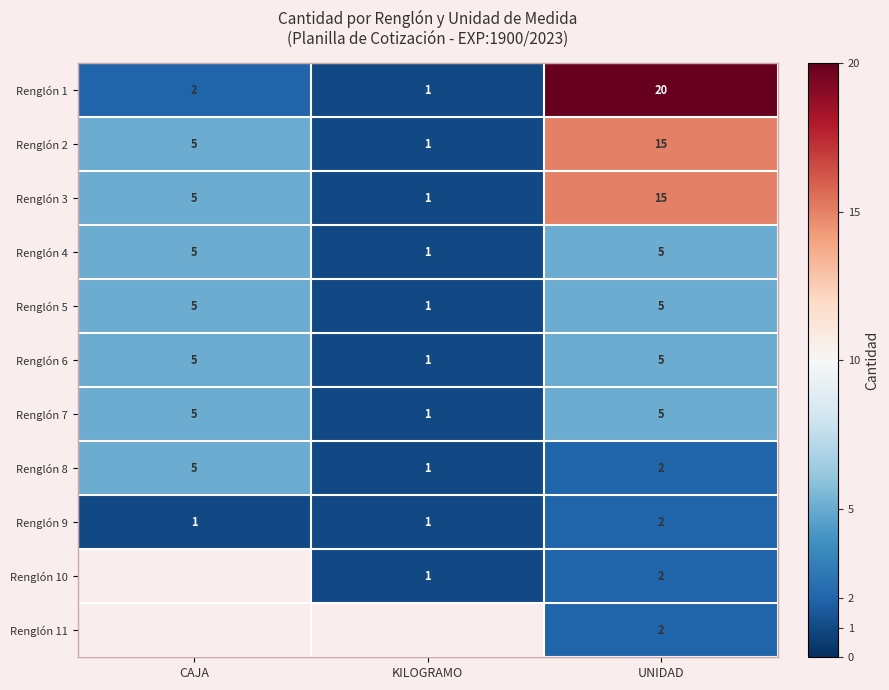

What is the sum of the Renglón 3 values at UNIDAD and CAJA?

20